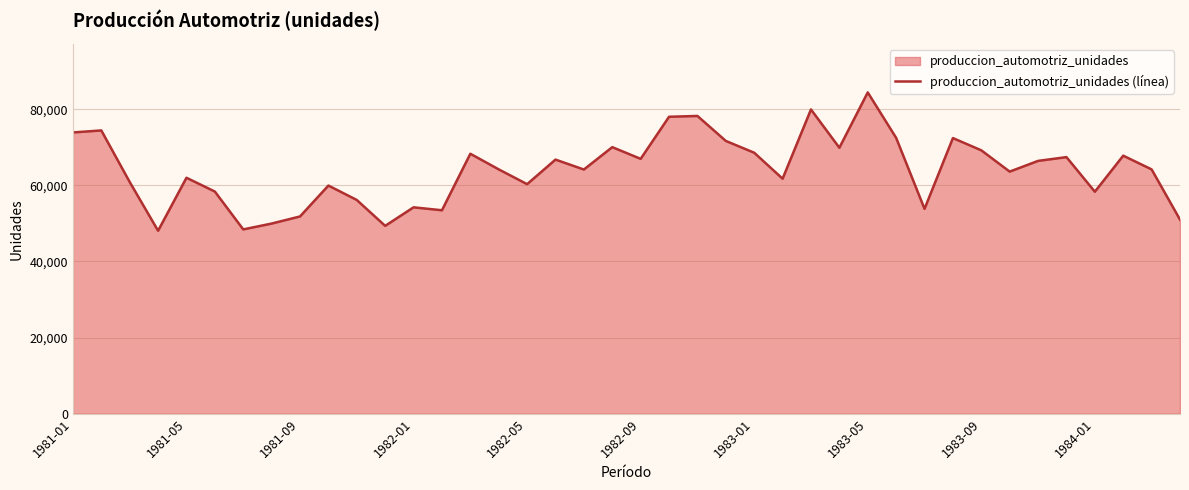

How many data points are less than 64208?

20